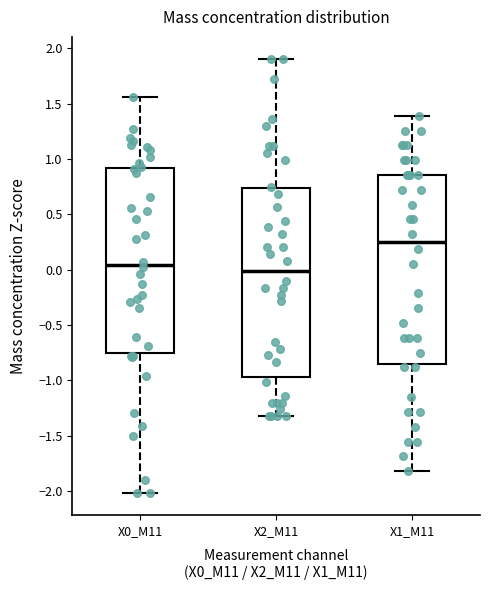

Reading left to right, read every box against the y-axis: the position of its median line, the range the box covers, and the ends of its whiskers. The values are not printed on the chart, so give them approximately, as read against the axis.

X0_M11: median 0.05, box -0.75 to 0.90, whiskers -2.00 to 1.55
X2_M11: median 0.00, box -0.95 to 0.75, whiskers -1.30 to 1.90
X1_M11: median 0.25, box -0.85 to 0.85, whiskers -1.80 to 1.40